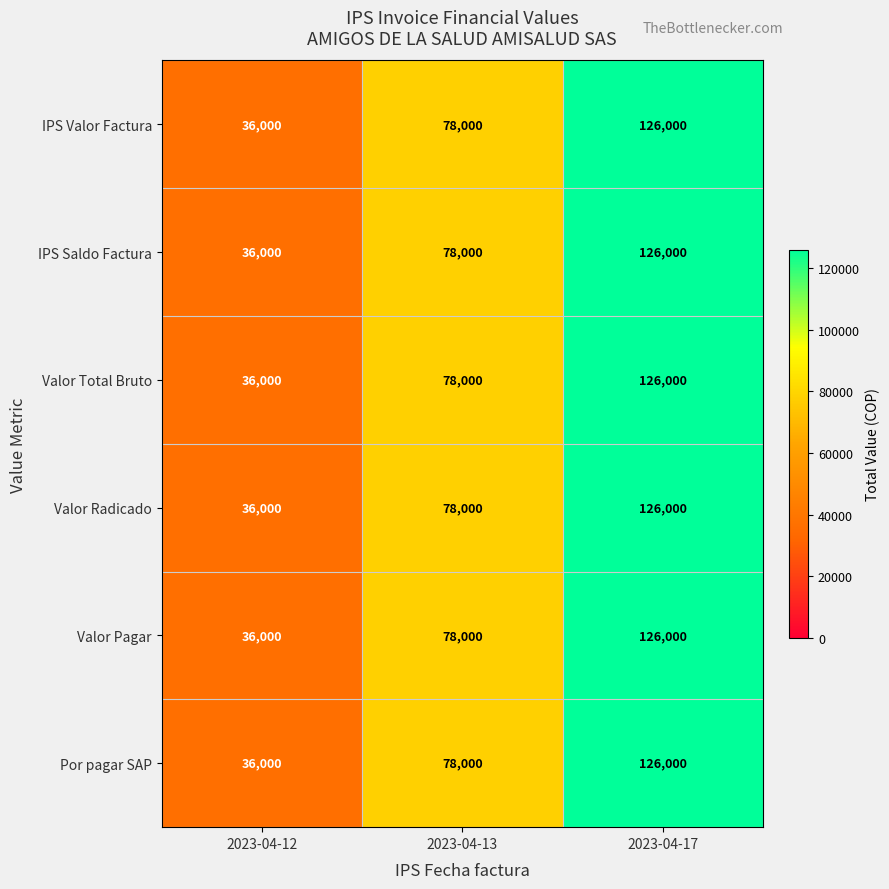

What is the minimum value shown in the chart?

36000